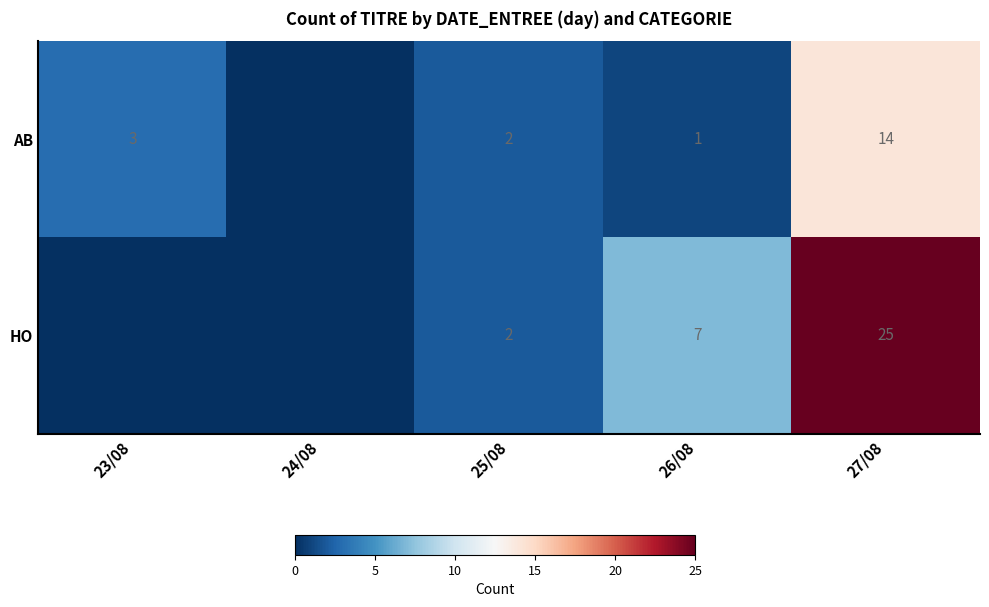

What is the sum of the HO values at 25/08 and 26/08?

9.0